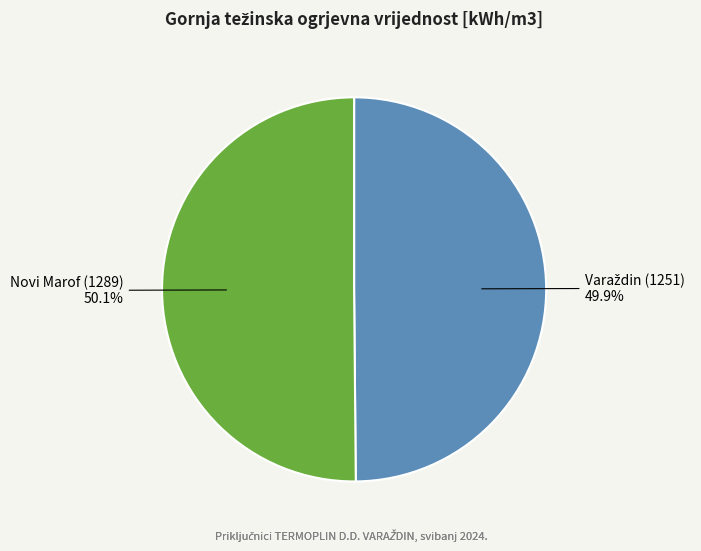

Is there any slice that represents more than half of the pie?

Yes